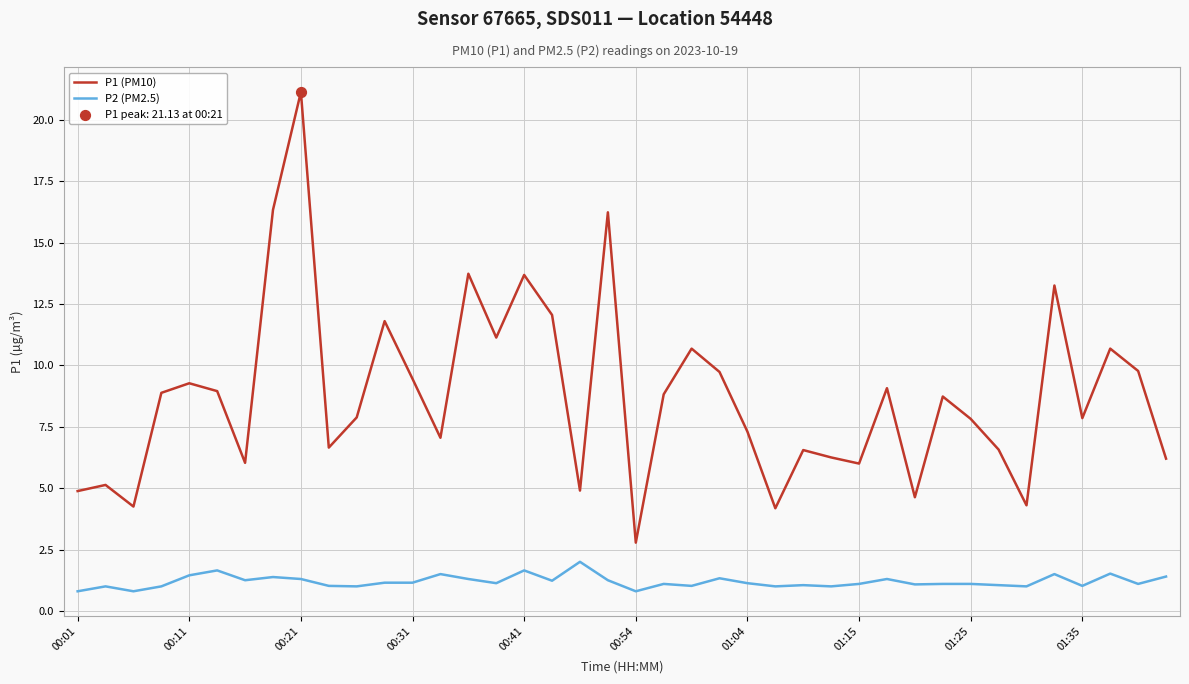

At how many categories does at least one series exceed 4?

39